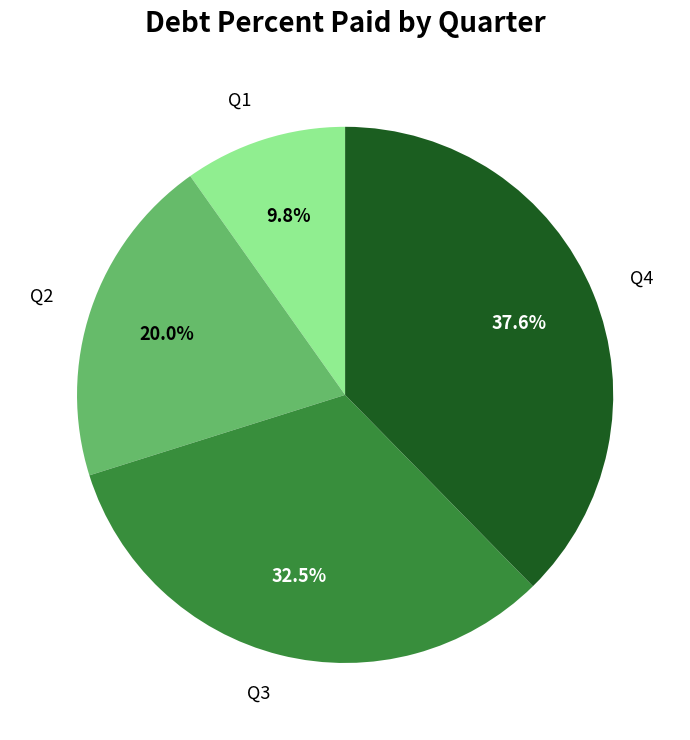

What percentage is the Q1 slice, to the nearest percent?

10%